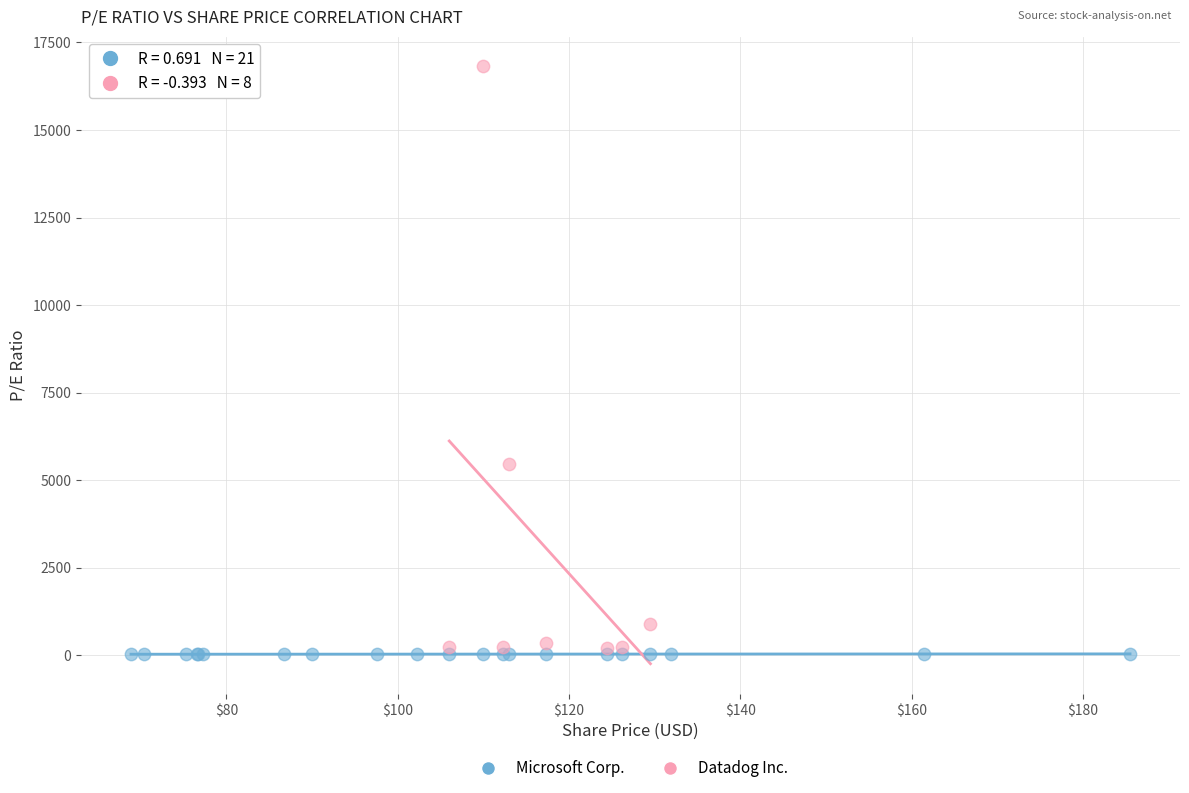

Which series reaches the maximum Y coordinate?

Datadog Inc.